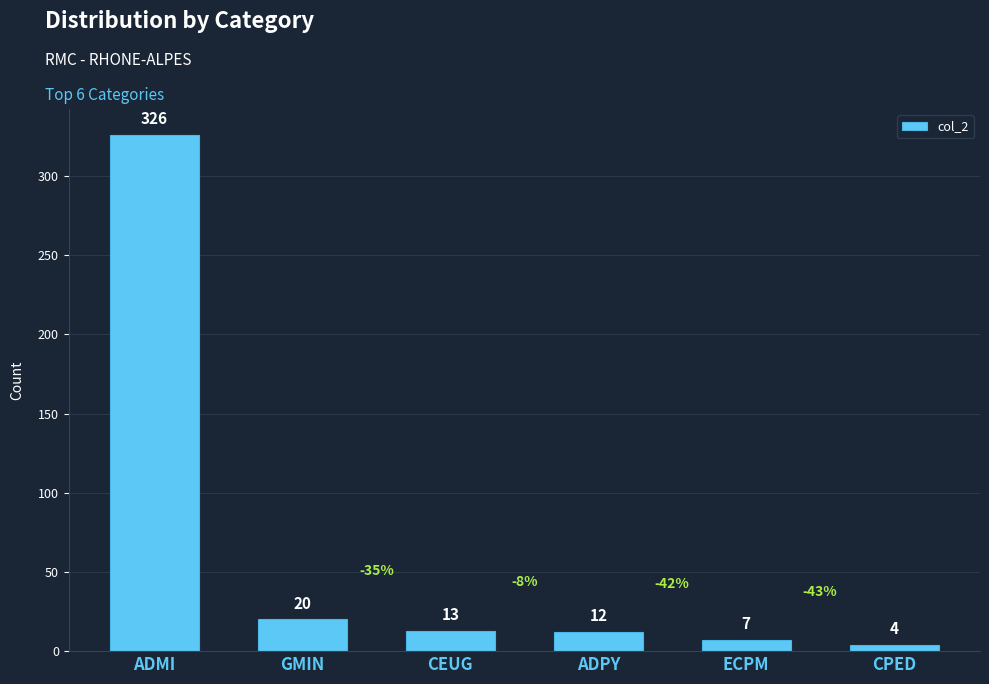

At which label does the data first exceed 13?

ADMI